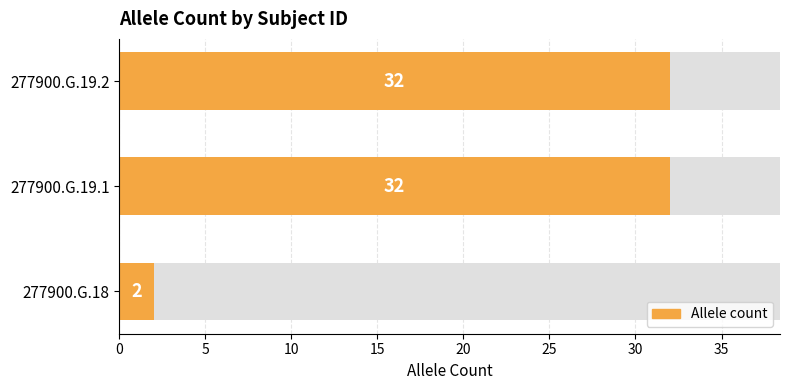

What is the greatest value displayed?

32